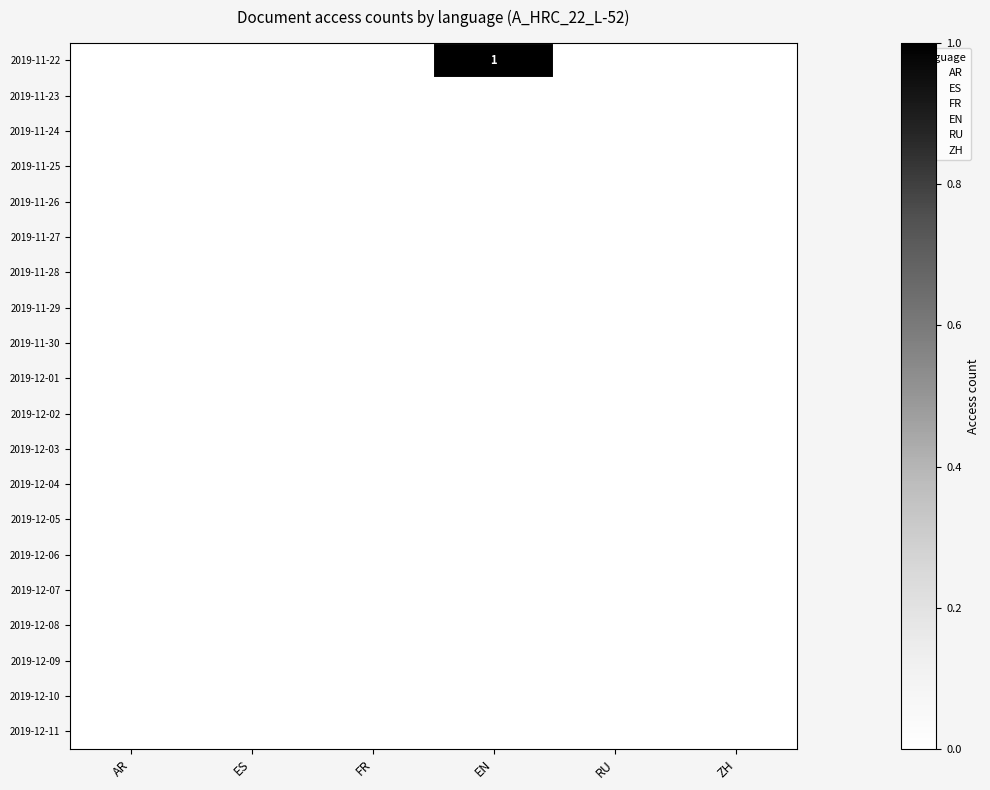

Which has a higher value, RU or EN?

EN